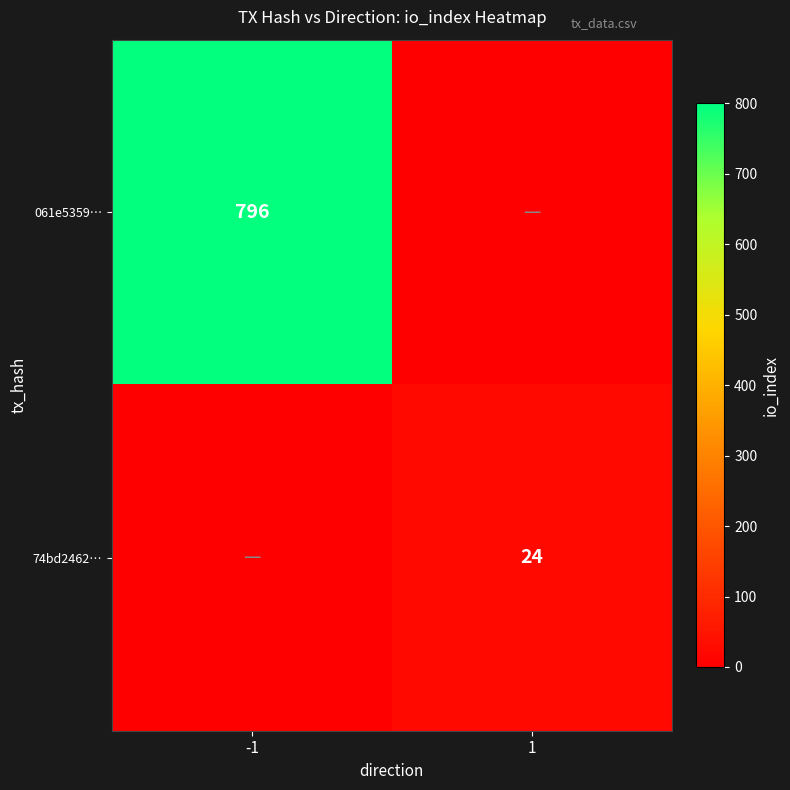

Is the value of 061e5359… at -1 greater than the value of 74bd2462… at 1?

Yes